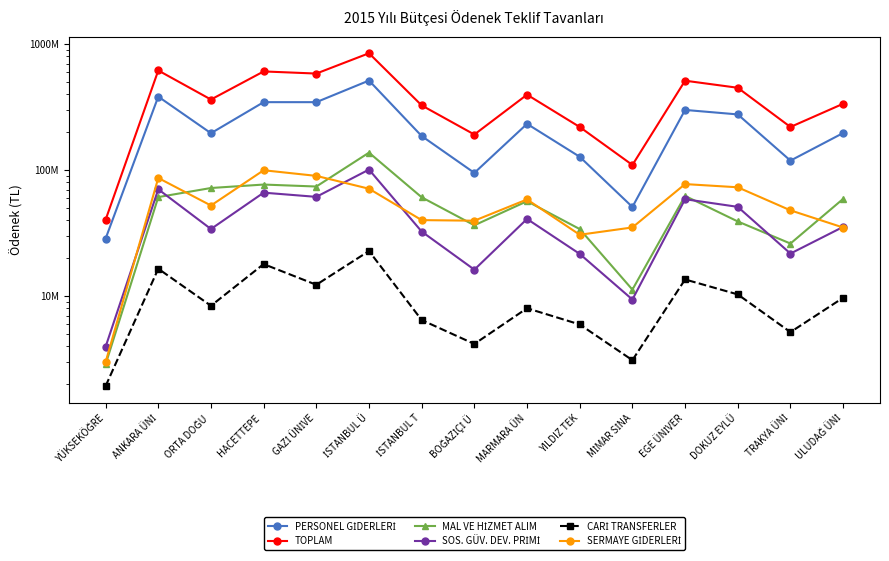

What is the difference between the MAL VE HİZMET ALIM values at YÜKSEKÖĞRE and EGE ÜNİVER?

59650000